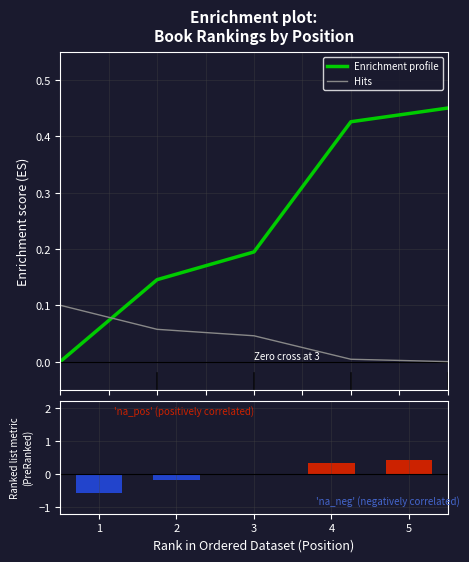

What is the sum of all Enrichment profile values?

1.2